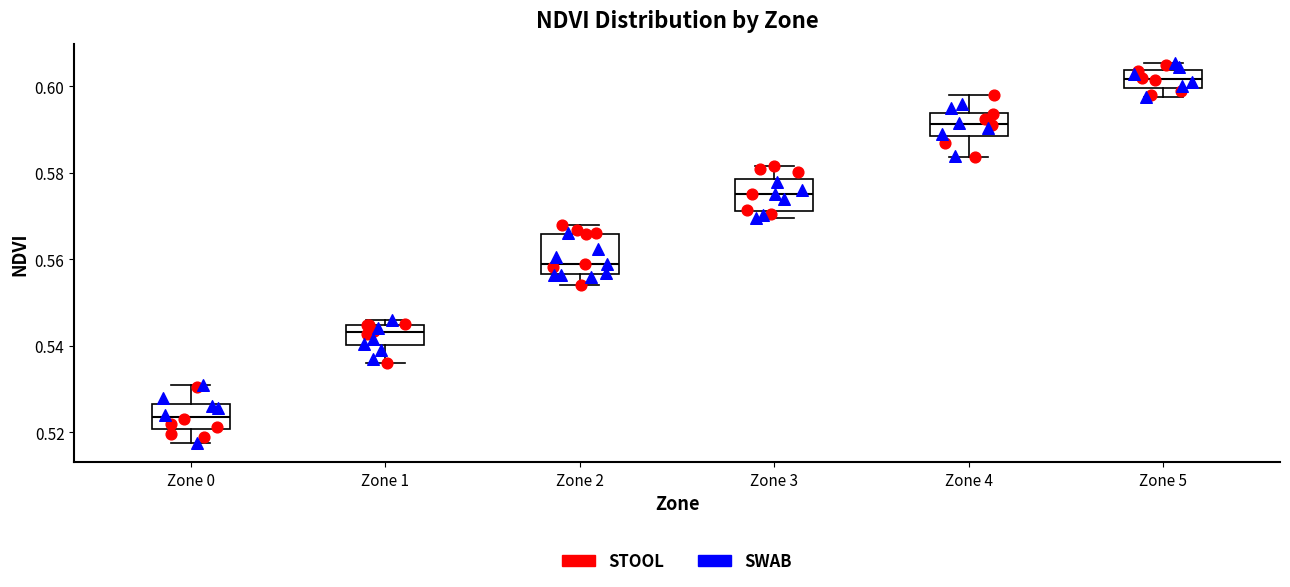

Where does the median line of the box for Zone 4 sit on the y-axis? The values are not printed on the chart, so give them approximately, as read against the axis.

0.592